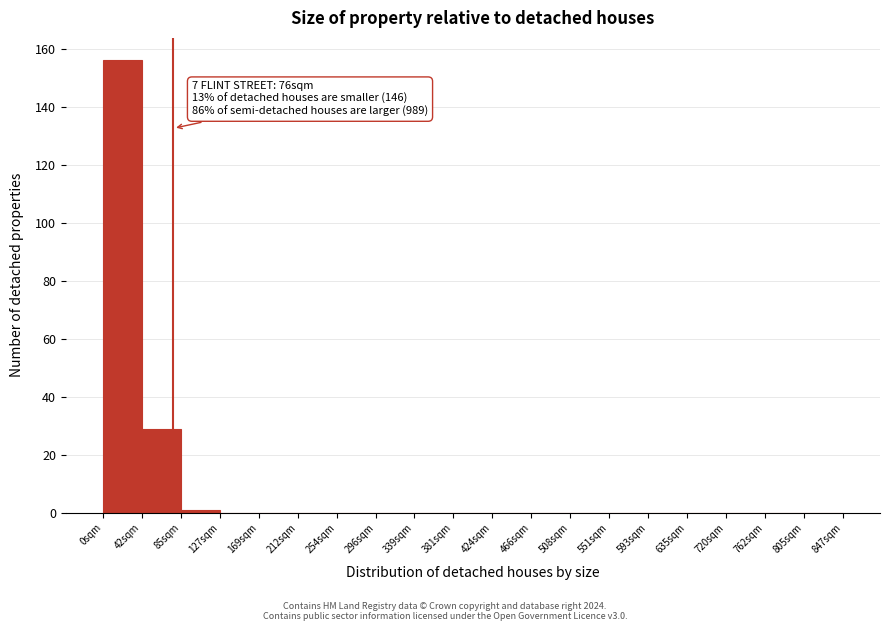

Reading left to right, transcribe all the data shown in this chart.

0sqm=156	42sqm=29	85sqm=1	127sqm=0	169sqm=0	212sqm=0	254sqm=0	296sqm=0	339sqm=0	381sqm=0	424sqm=0	466sqm=0	508sqm=0	551sqm=0	593sqm=0	635sqm=0	720sqm=0	762sqm=0	805sqm=0